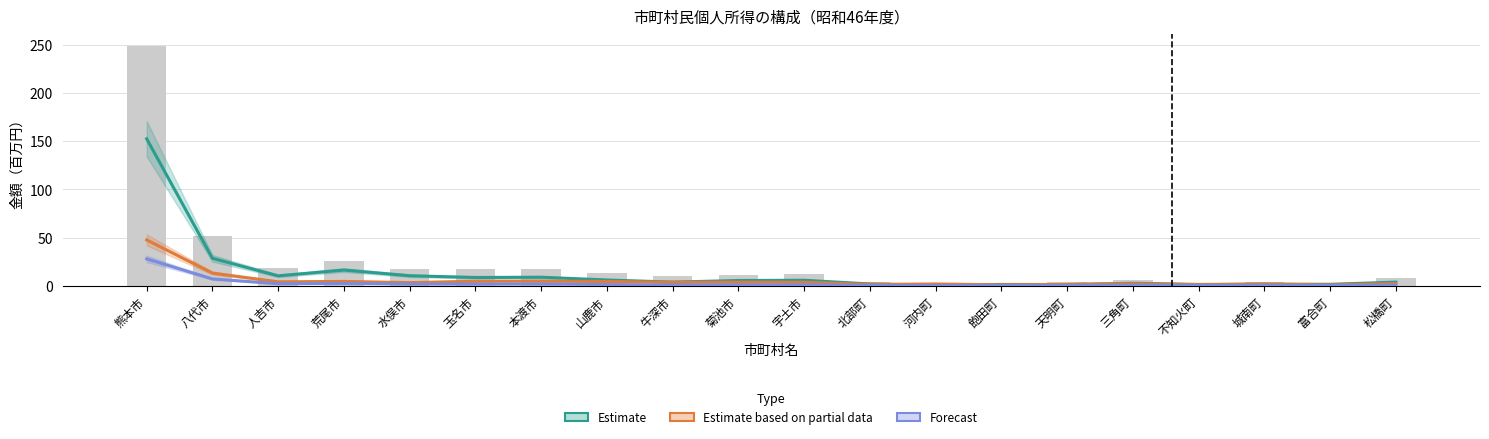

At 荒尾市, list the series in order from smallest to largest.

Forecast, Estimate based on partial data, Estimate